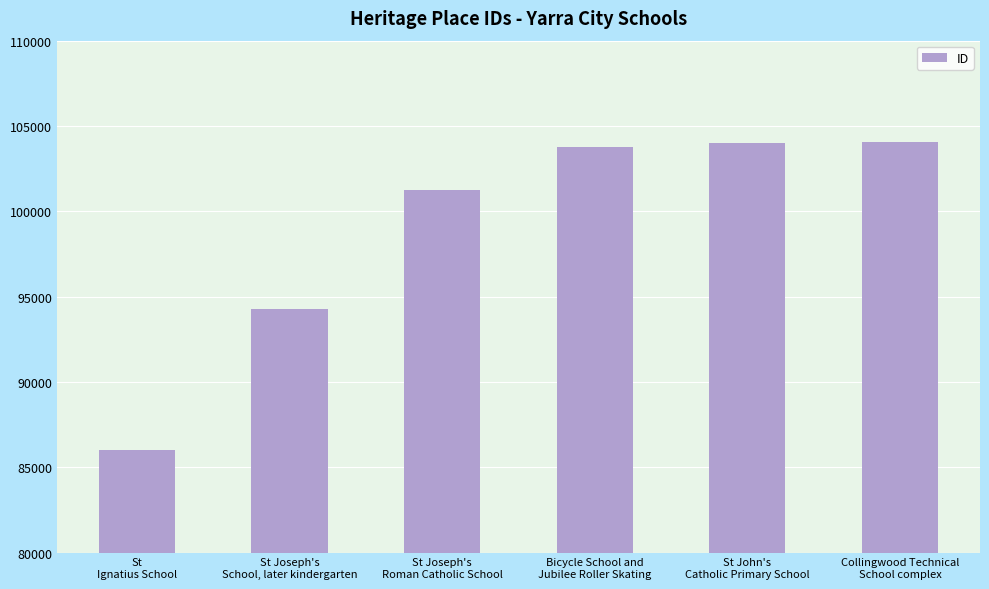

The value at Bicycle School and
Jubilee Roller Skating is 60474. True or false?

False